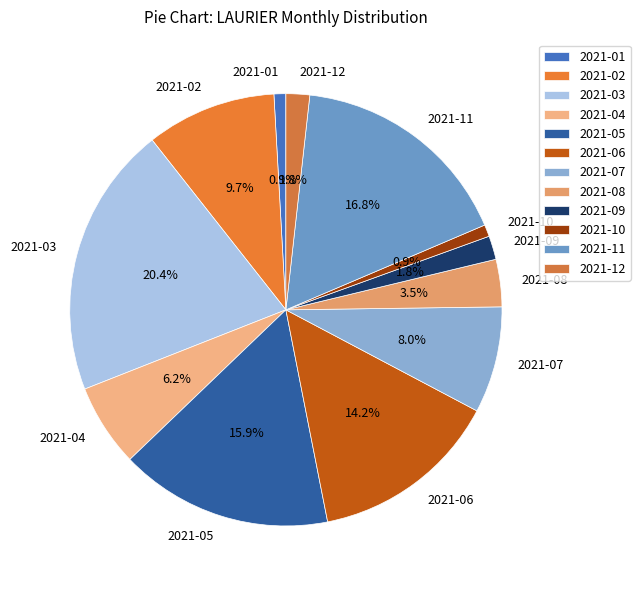

What percentage is the 2021-02 slice, to the nearest percent?

10%